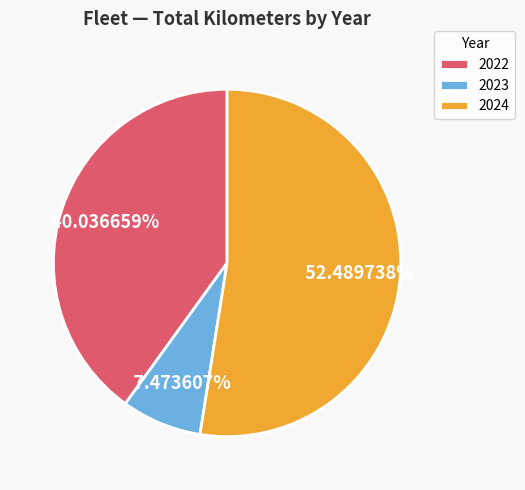

Is it true that 2024 is 16% of the pie?

False